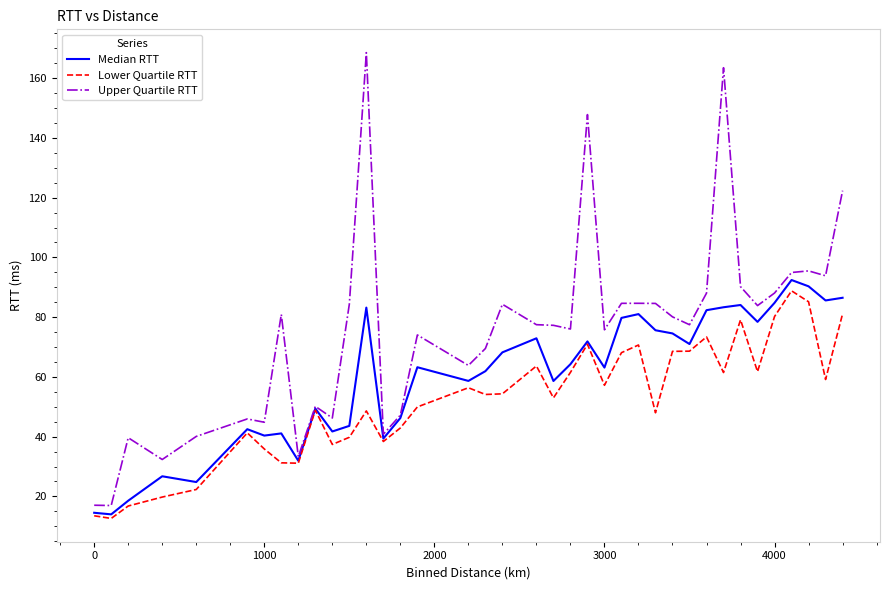

Which series has the widest spread of values?

Upper Quartile RTT